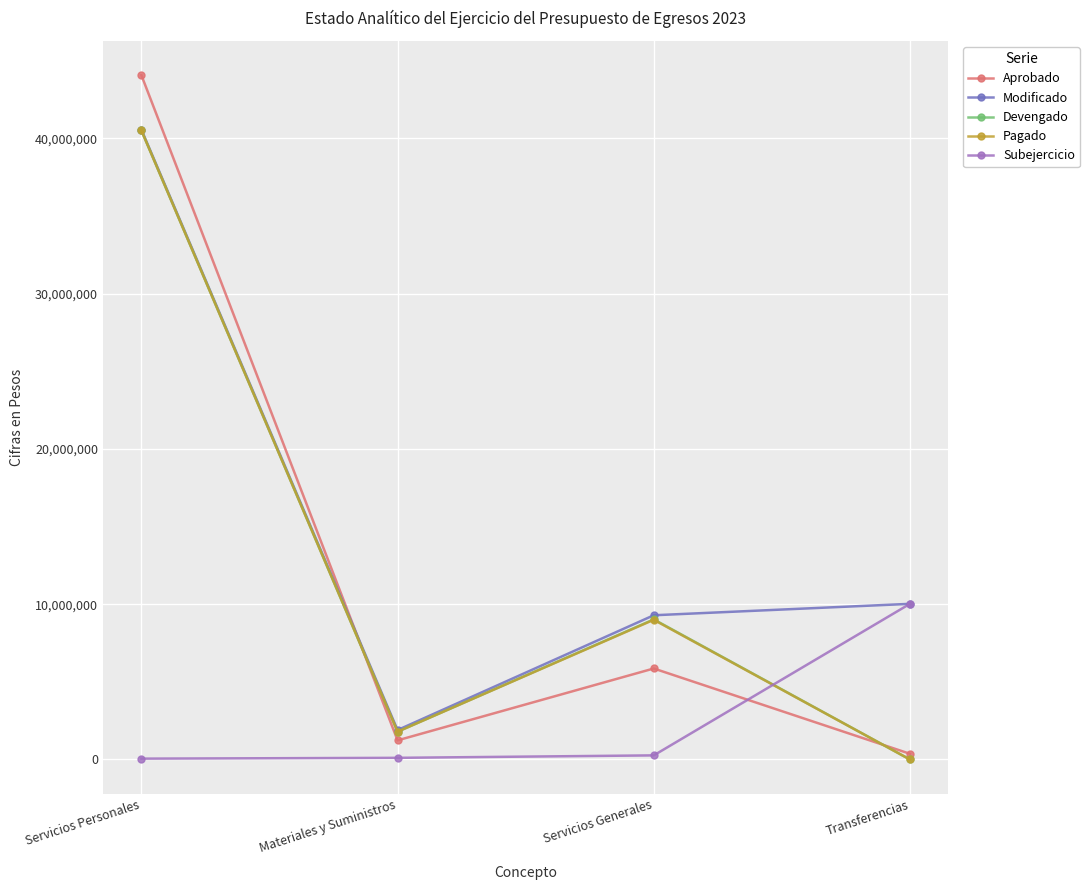

Which series has the widest spread of values?

Aprobado